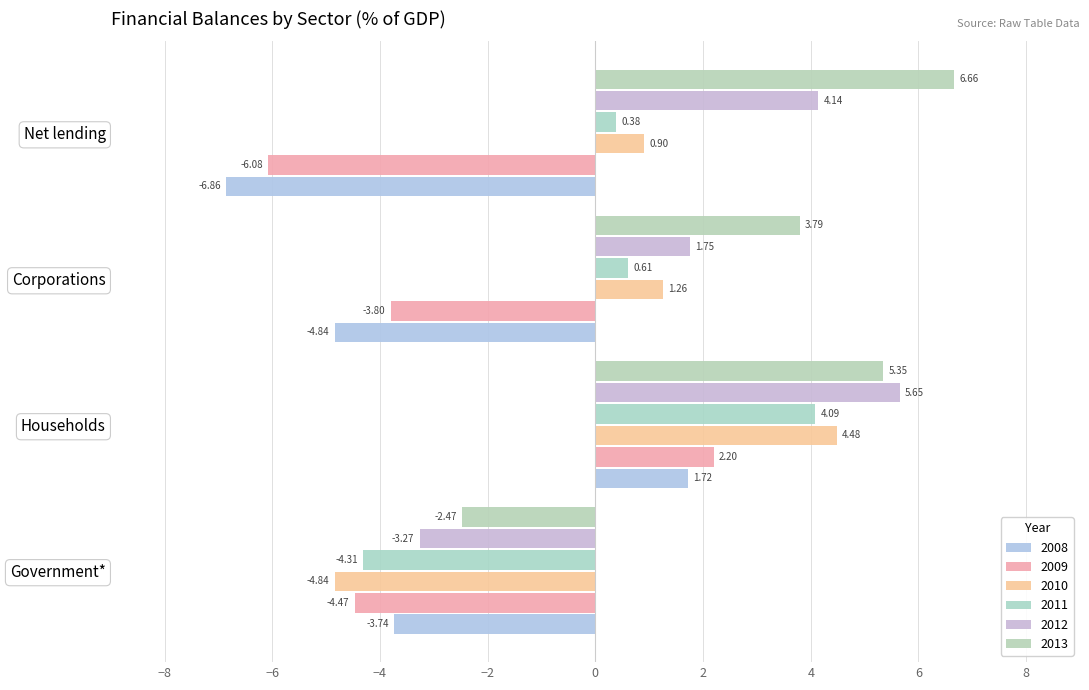

Which label corresponds to the smallest value in the chart?

Net lending